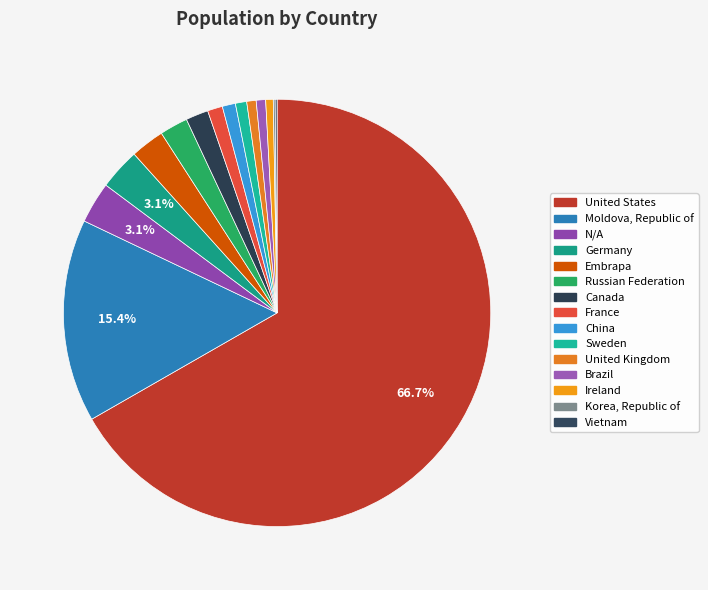

Between N/A and United States, which is larger?

United States